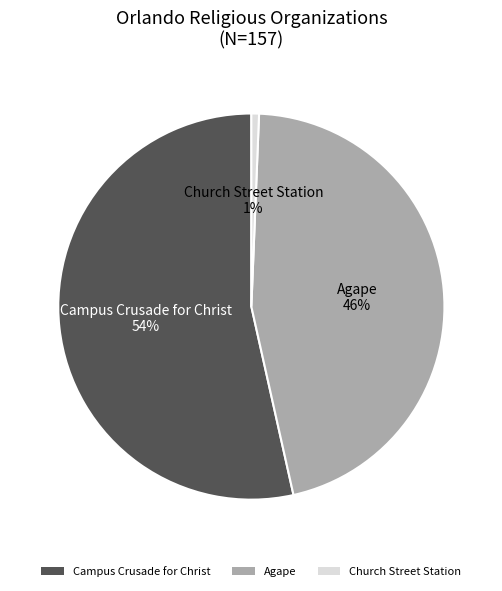

To the nearest percent, what is the average slice percentage?

33%